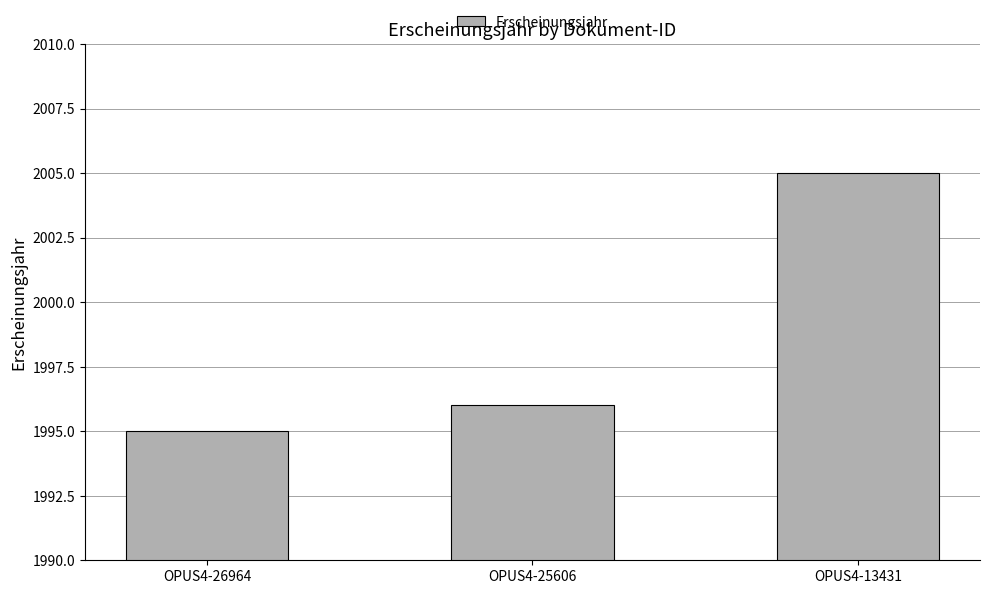

Rank the categories by value from lowest to highest.

OPUS4-26964, OPUS4-25606, OPUS4-13431